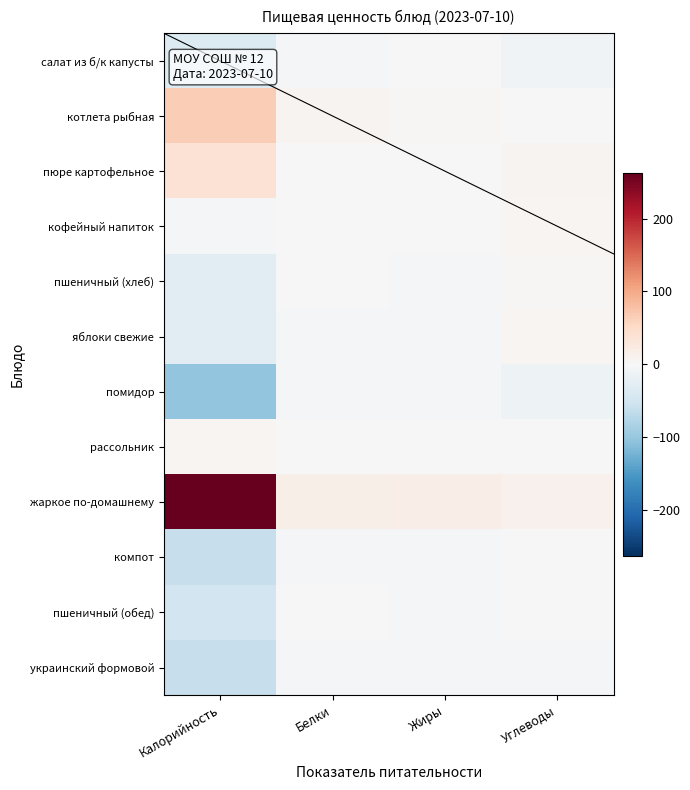

At how many categories does at least one series exceed 165?

1